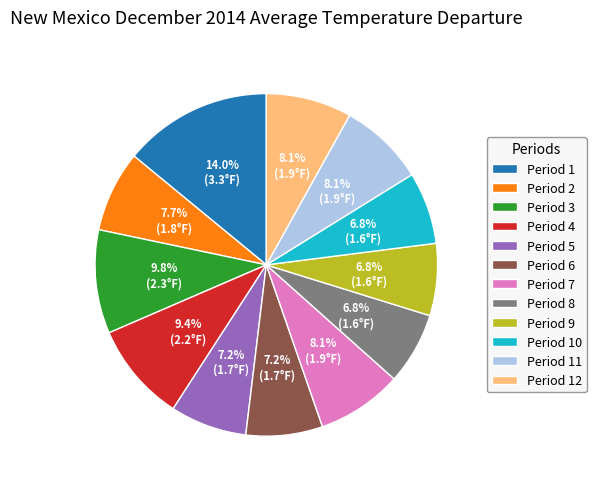

Does Period 7 account for over 50% of the chart?

No